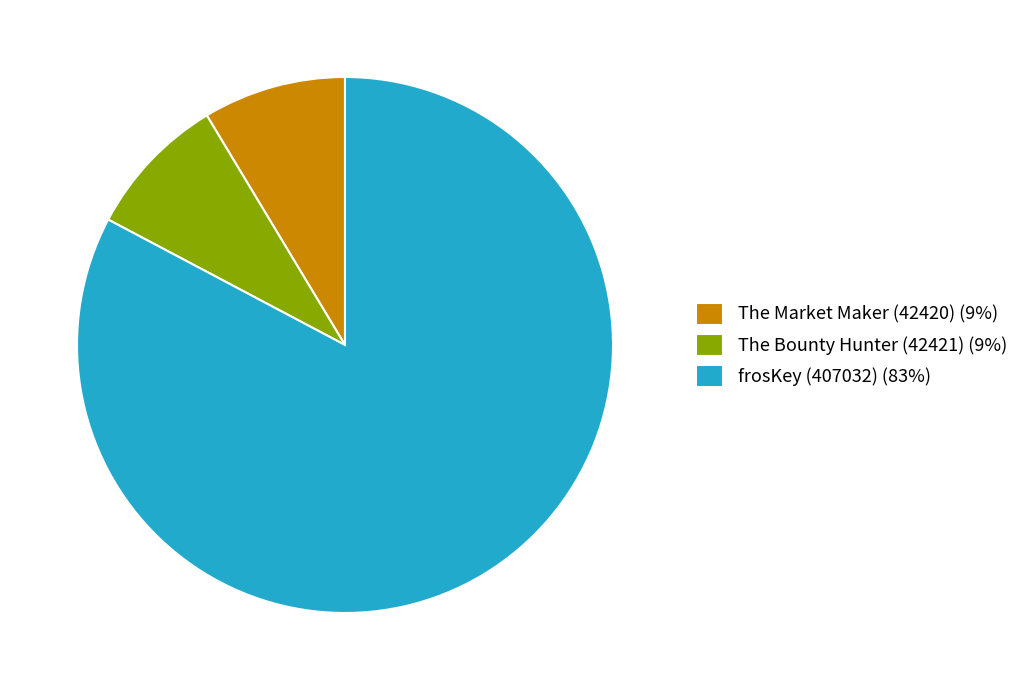

The frosKey (407032) slice represents 83% of the pie. True or false?

True